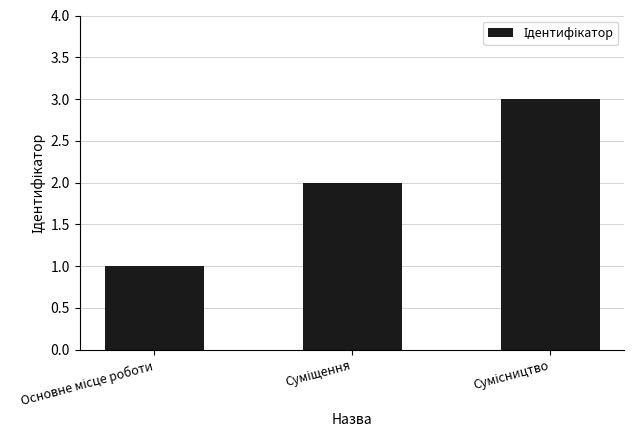

What is the sum of all values?

6